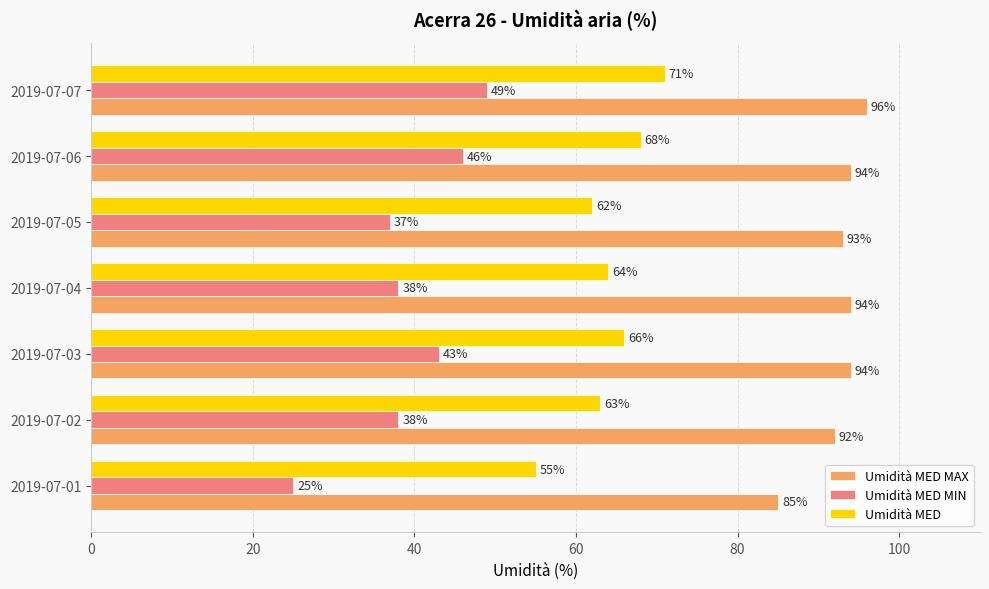

List the series in order of their peak value, lowest first.

Umidità MED MIN, Umidità MED, Umidità MED MAX